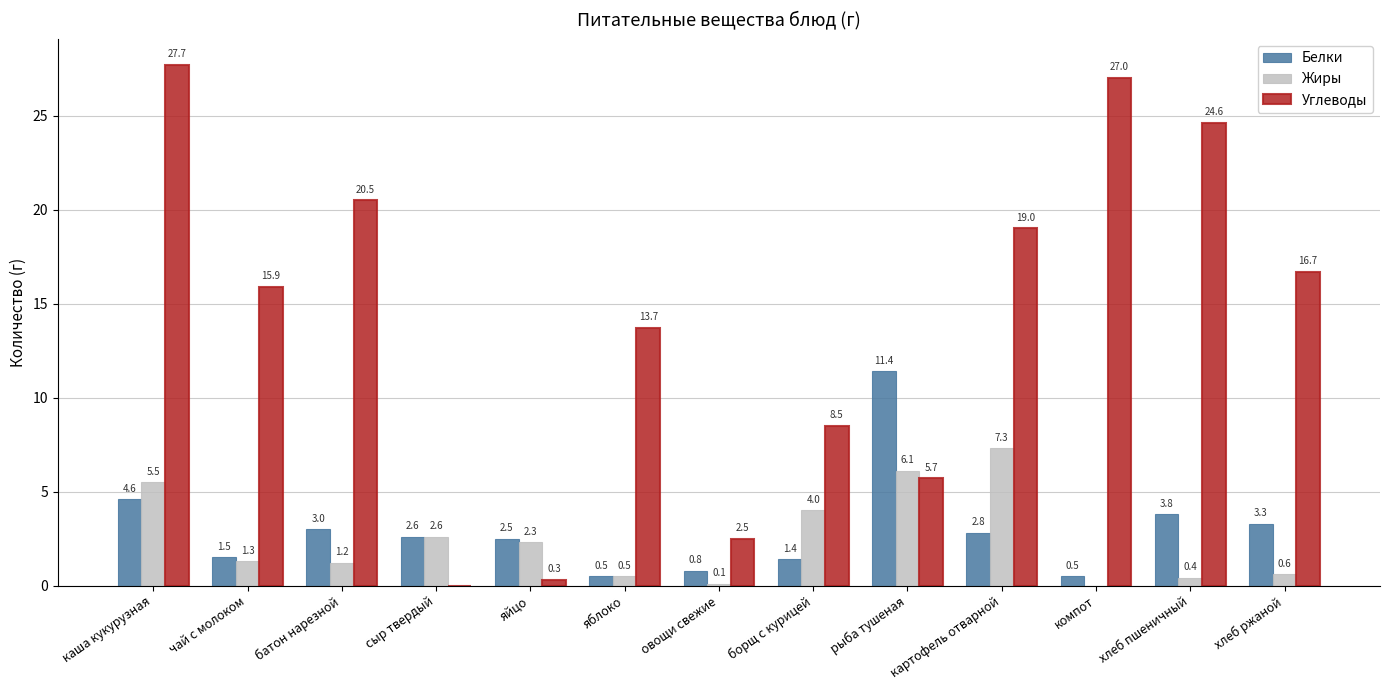

The value of Белки at батон нарезной is 3.0. True or false?

True